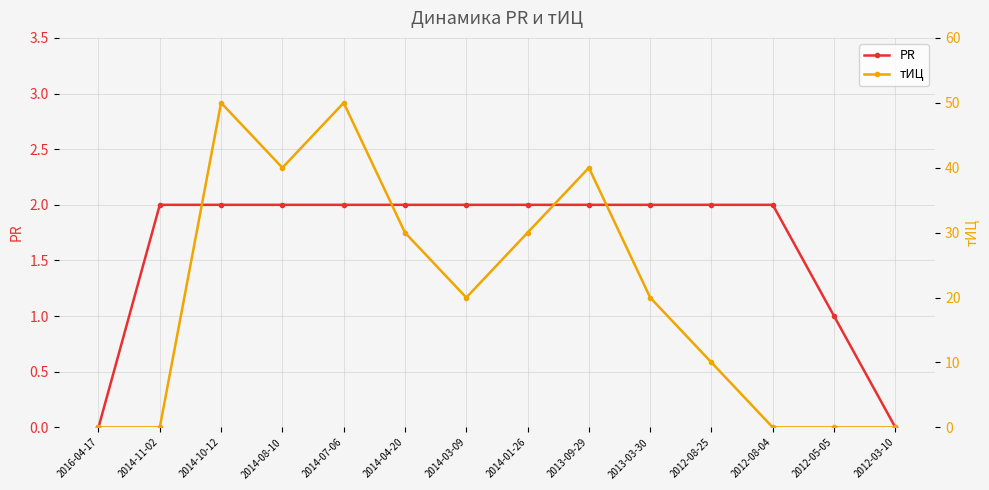

What is the label of the 5th point from the left?

2014-07-06